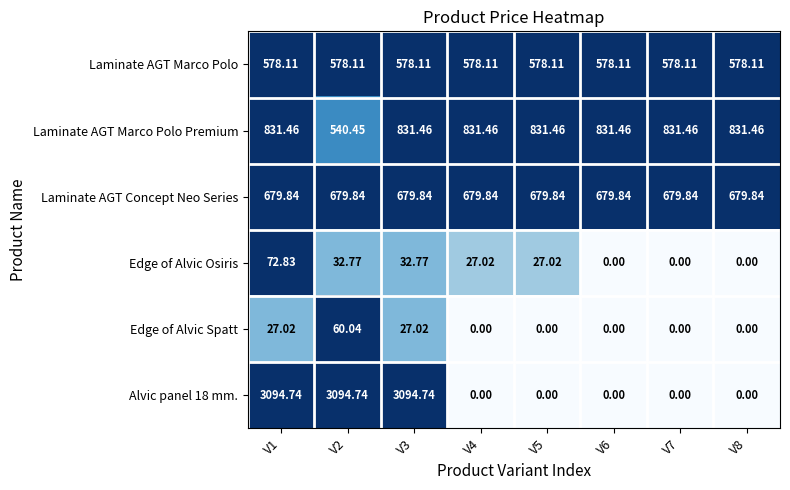

Is the value of Edge of Alvic Osiris at V2 greater than the value of Laminate AGT Concept Neo Series at V6?

No